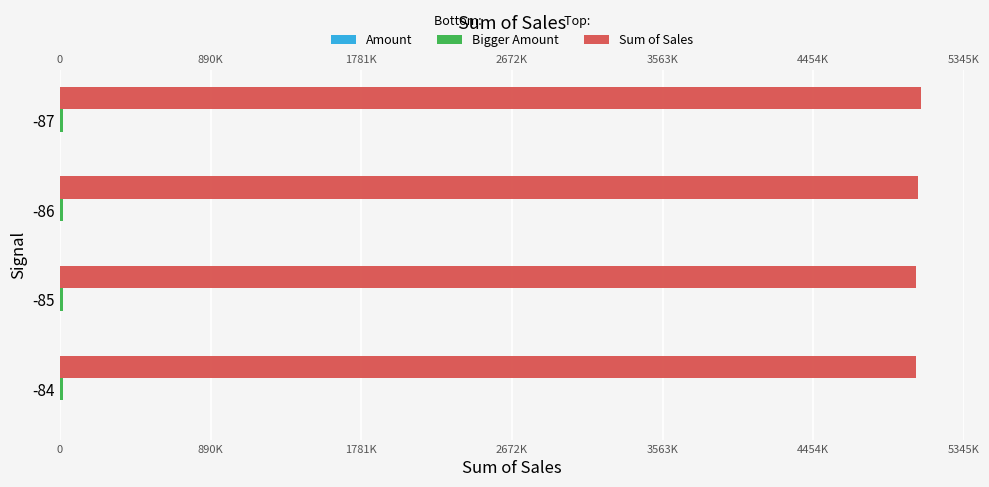

Reading right to left, extract all data points from this chart.

Amount: 0.2	0.2	0.2	0.2
Bigger Amount: 20044.0	20439.0	20033.0	20503.0
Sum of Sales: 5090662.0	5070372.0	5063556.0	5058129.0